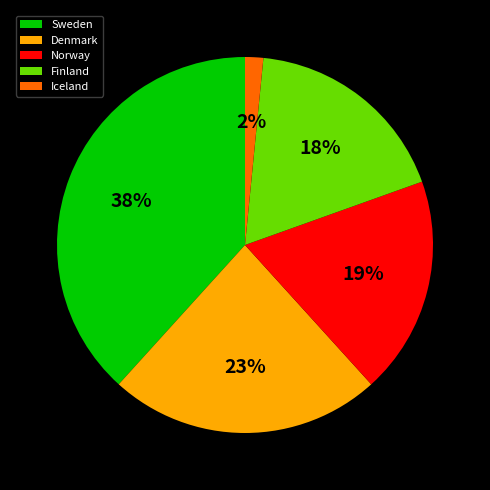

To the nearest percent, what is the average slice percentage?

20%